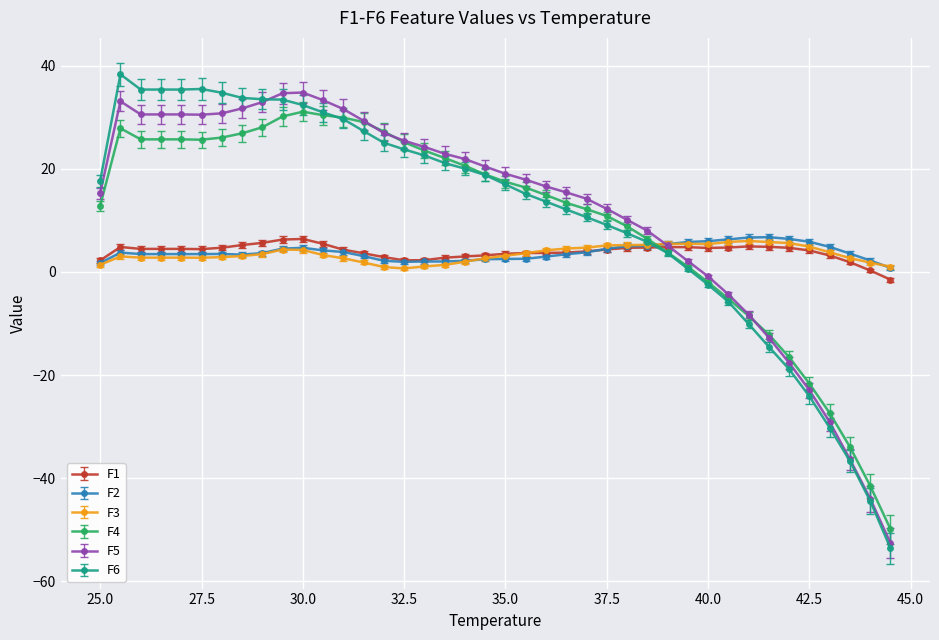

What is the value of the F1 point at the 31st from the left?

4.7